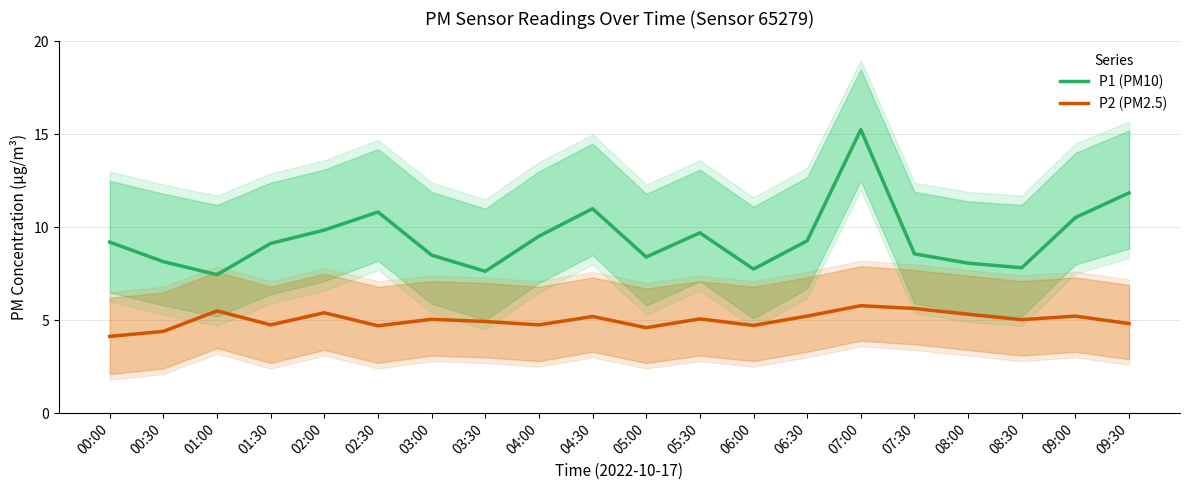

How many values in the P1 (PM10) series exceed 9?

11